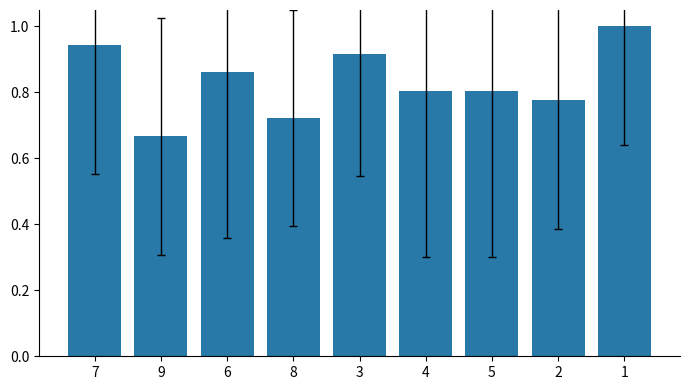

What is the maximum value shown in the chart?

1.0